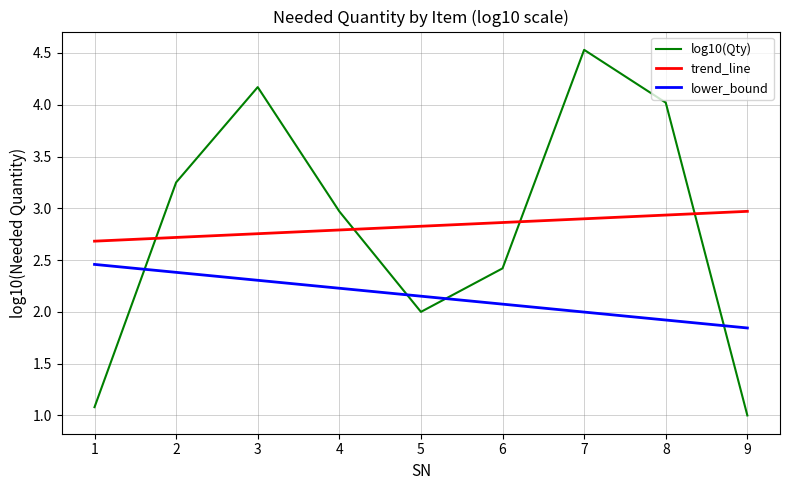

What value does the log10(Qty) series have at 1?

1.1